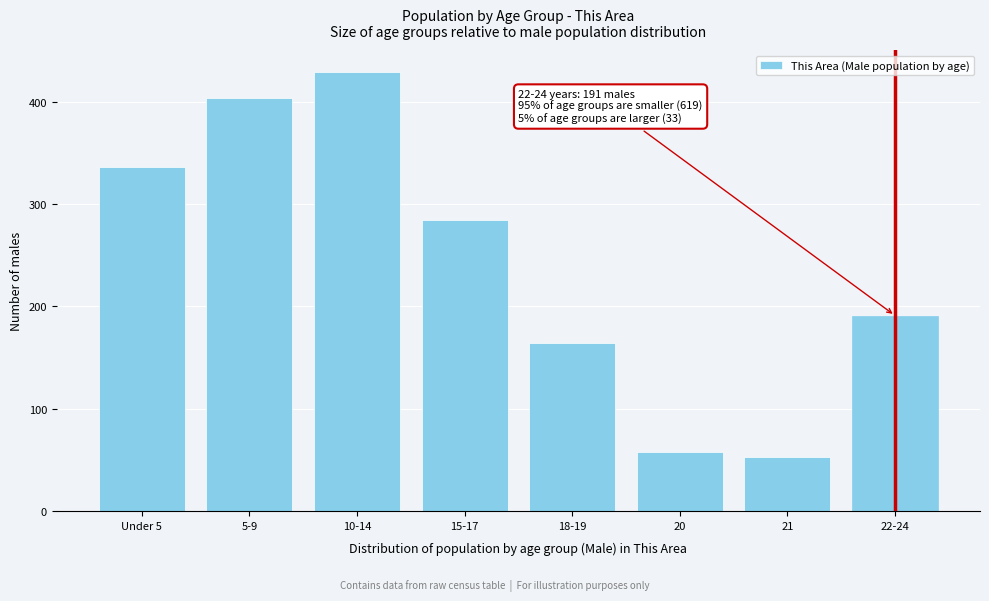

Reading right to left, list all the values displayed in this chart.

22-24=191	21=53	20=58	18-19=164	15-17=284	10-14=429	5-9=404	Under 5=336